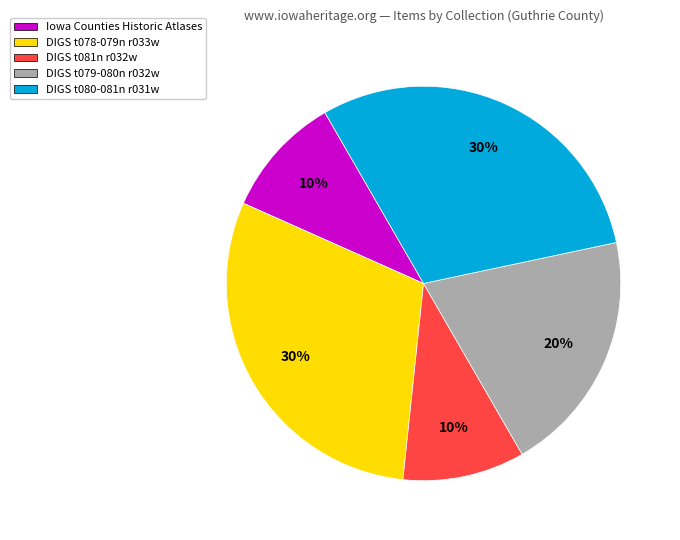

Is the sum of DIGS t081n r032w and Iowa Counties Historic Atlases greater than half?

No